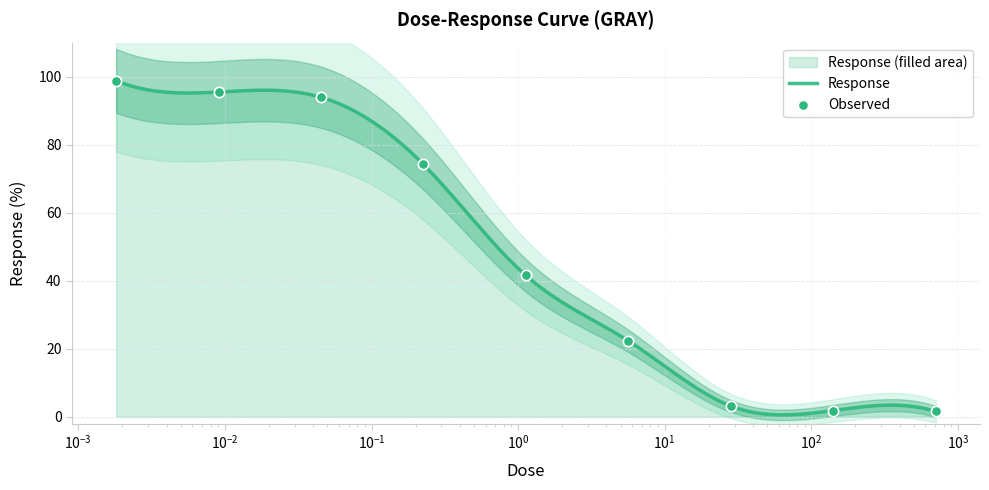

Which has a higher value, 0.00181 or 708.0?

0.00181